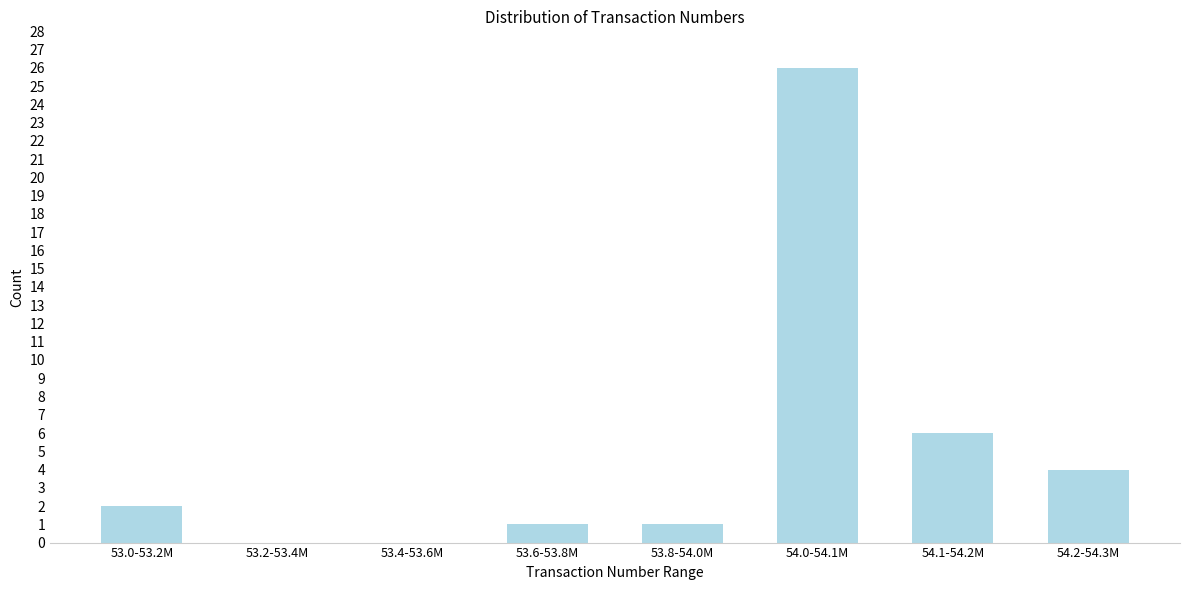

Reading left to right, extract all data points from this chart.

53.0-53.2M=2	53.2-53.4M=0	53.4-53.6M=0	53.6-53.8M=1	53.8-54.0M=1	54.0-54.1M=26	54.1-54.2M=6	54.2-54.3M=4